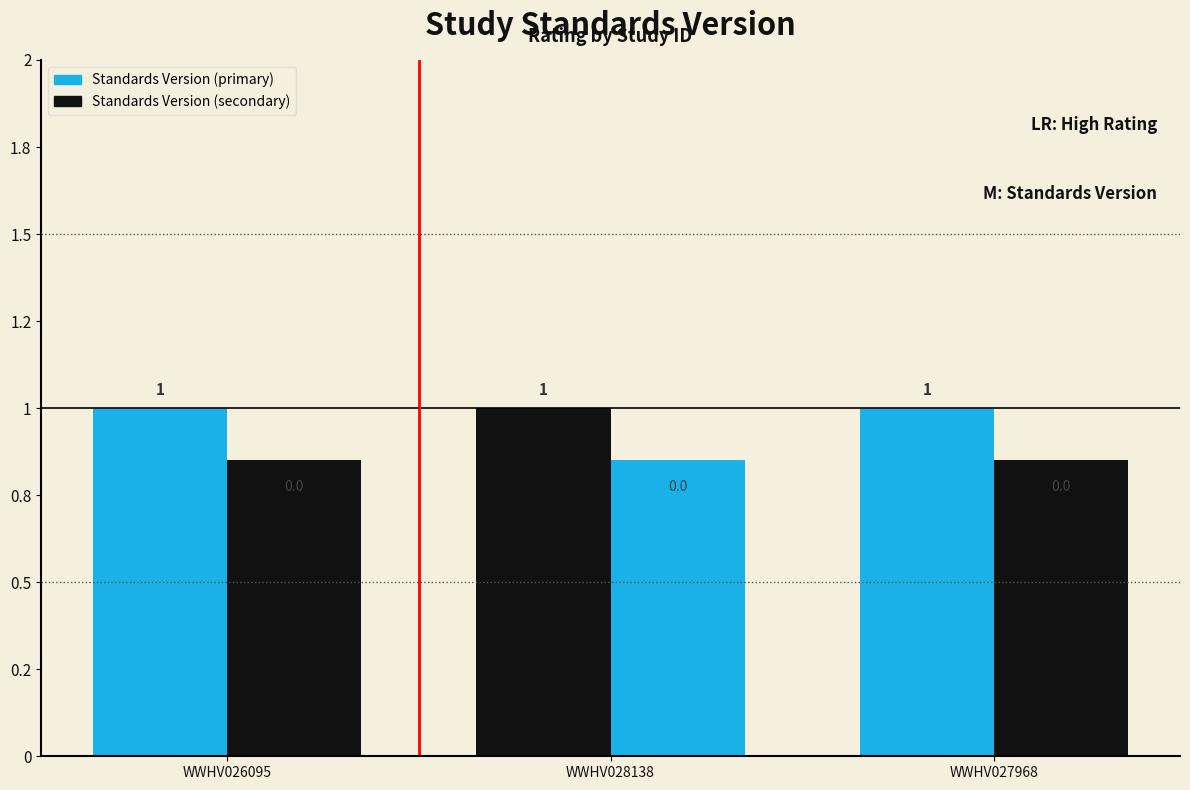

Are the bars grouped side by side (vs. stacked)?

Yes